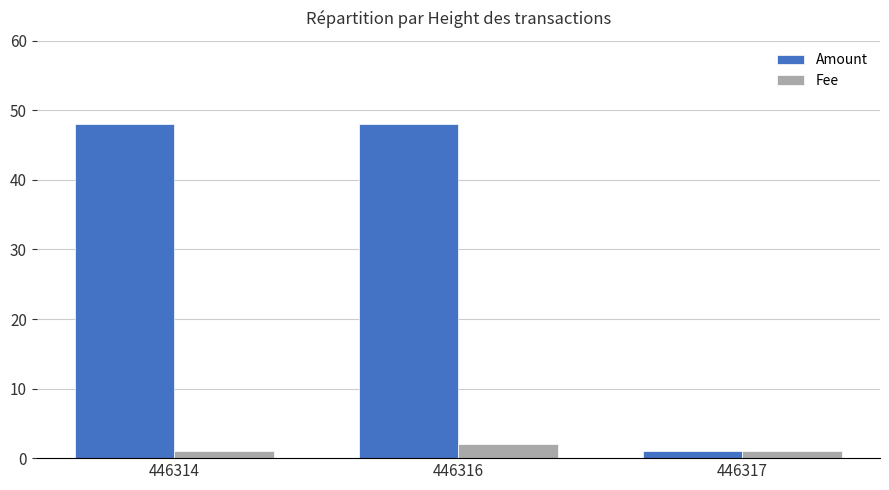

Which series has the largest total across all categories?

Amount